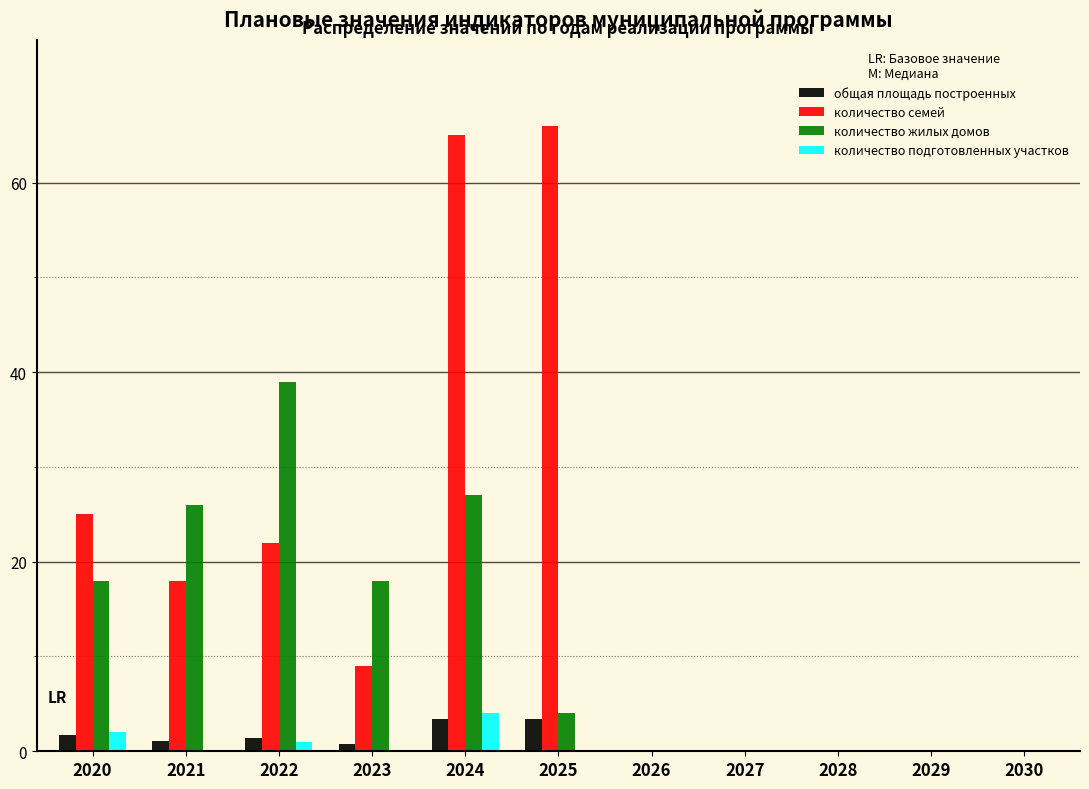

What is the sum of all количество подготовленных участков values?

7.0